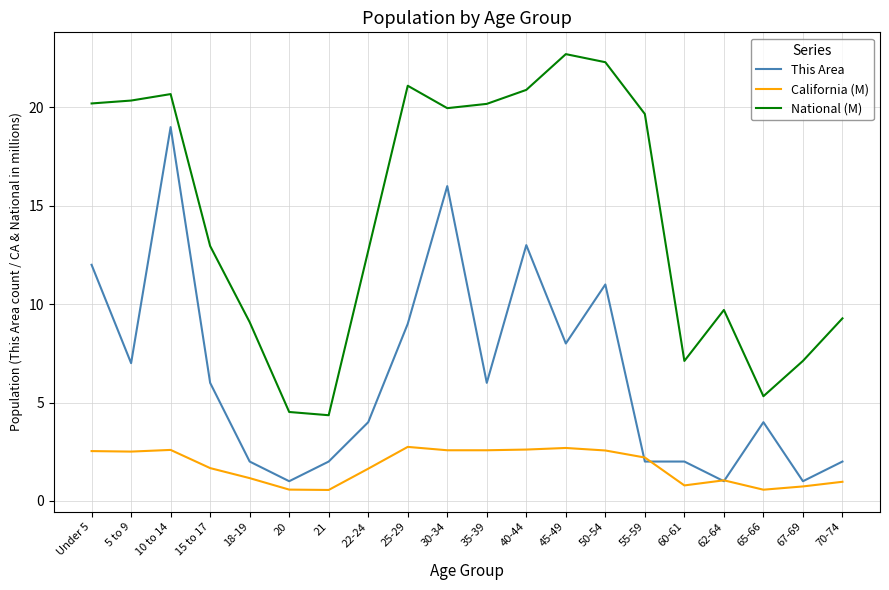

The This Area series shows 2.0 at 18-19. True or false?

True